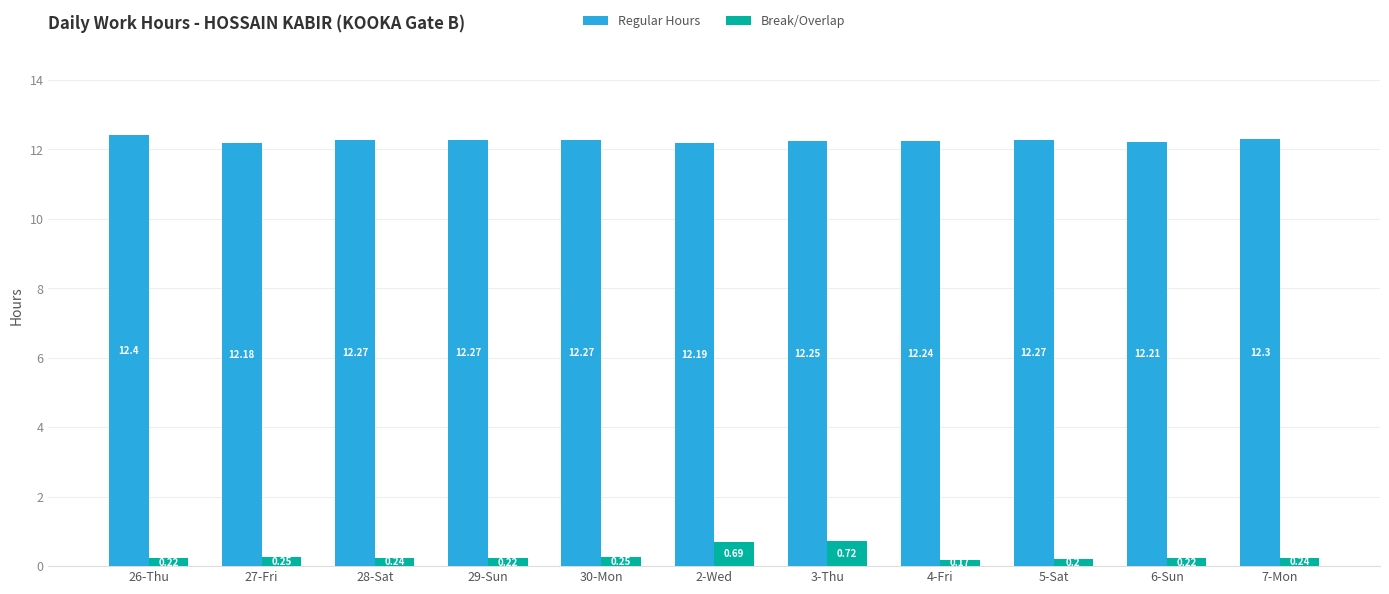

Are the bars grouped side by side (vs. stacked)?

Yes